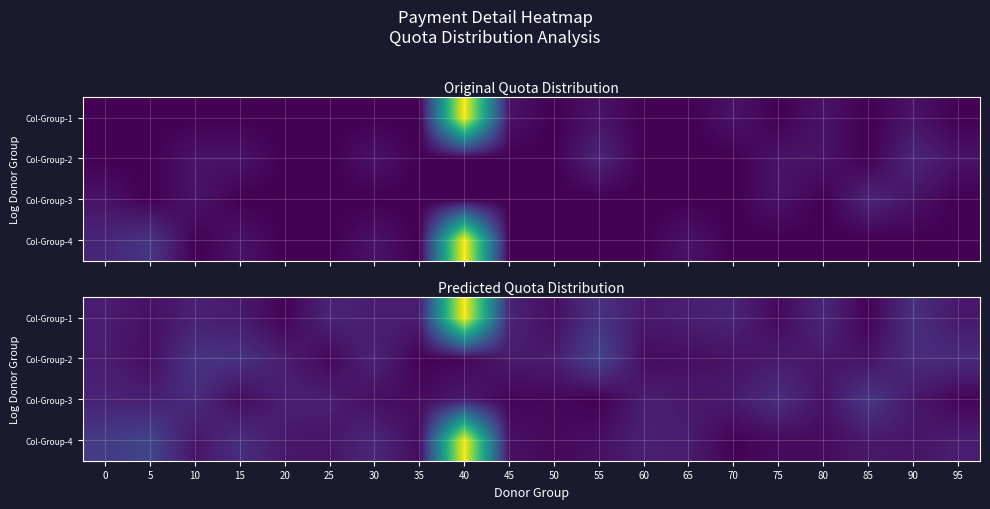

Is it true that Col-Group-2 equals 1.3 at 80?

True